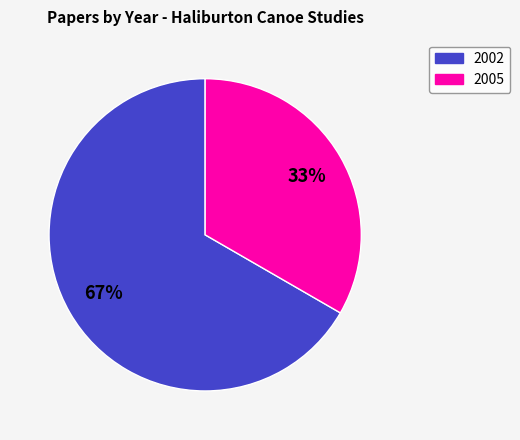

Is there any slice that represents more than half of the pie?

Yes